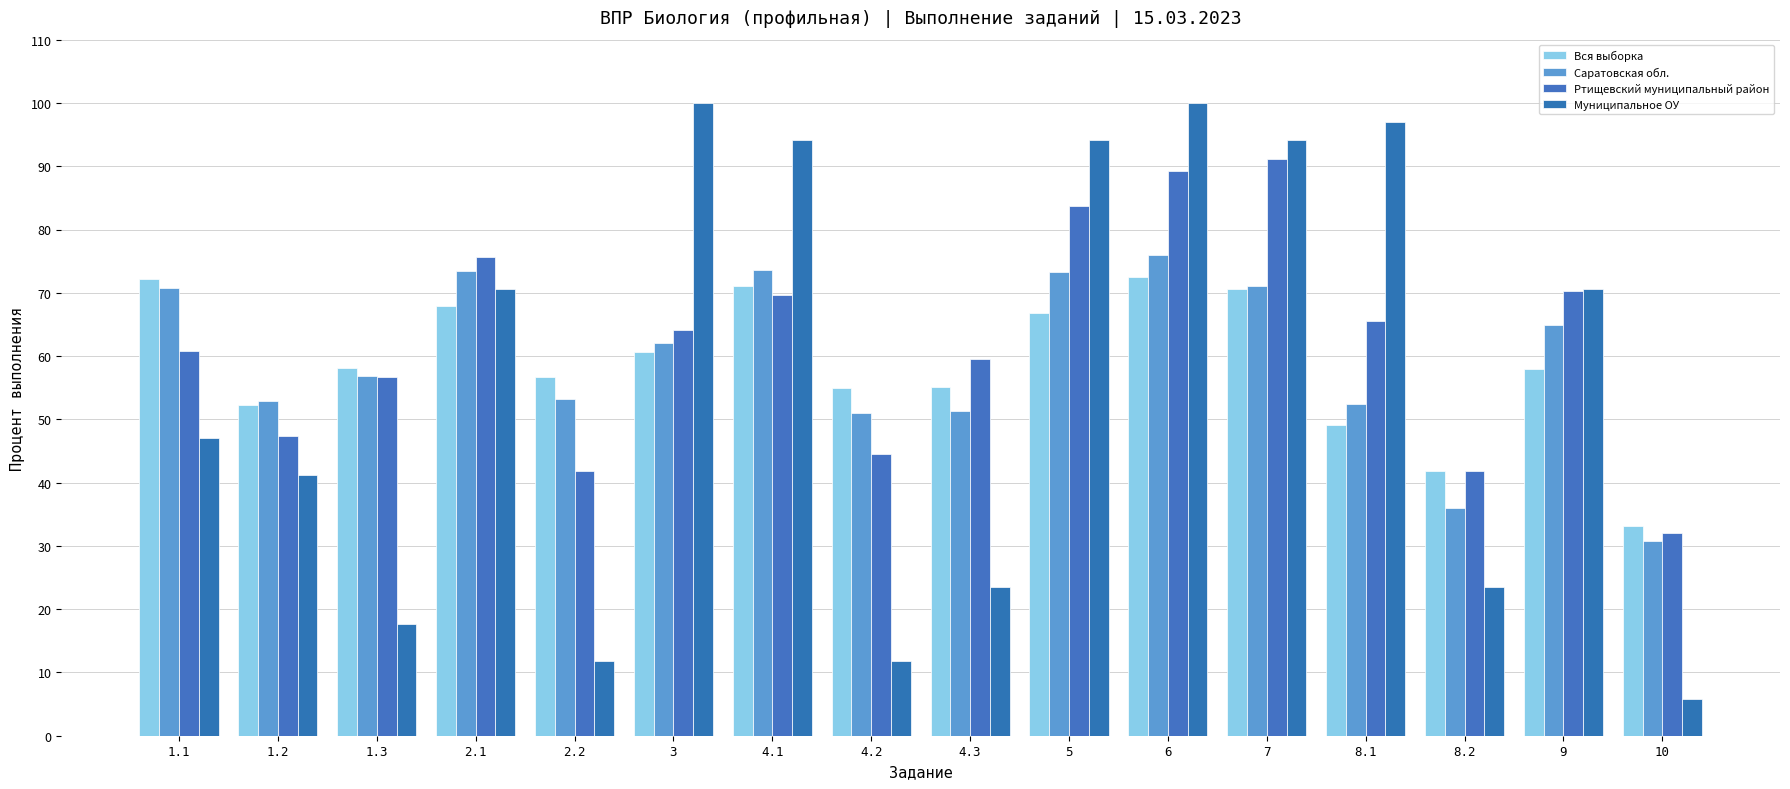

True or false: Муниципальное ОУ has a value of 70.6 at 9.

True